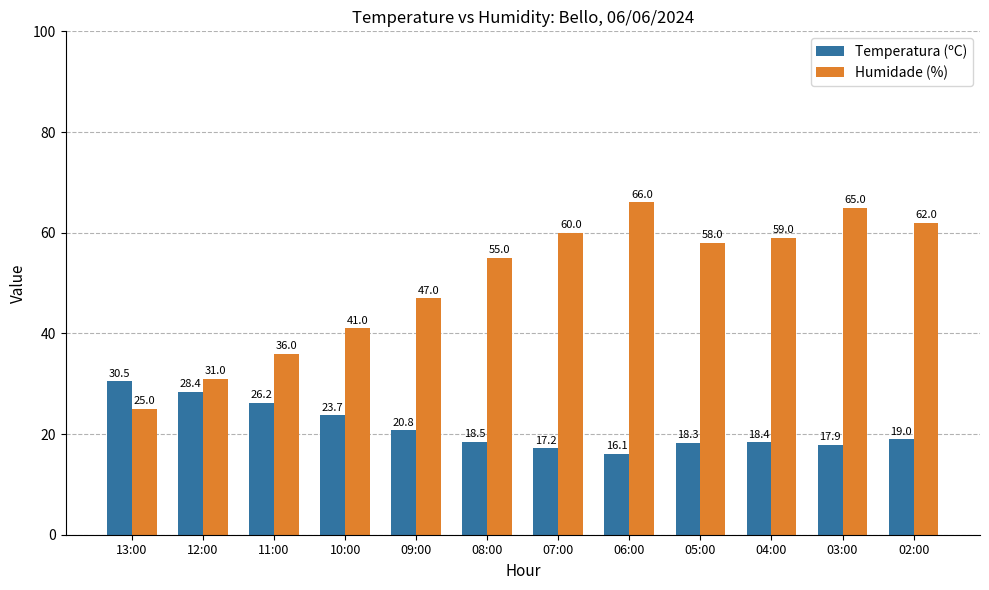

What is the label of the 4th bar from the right?

05:00